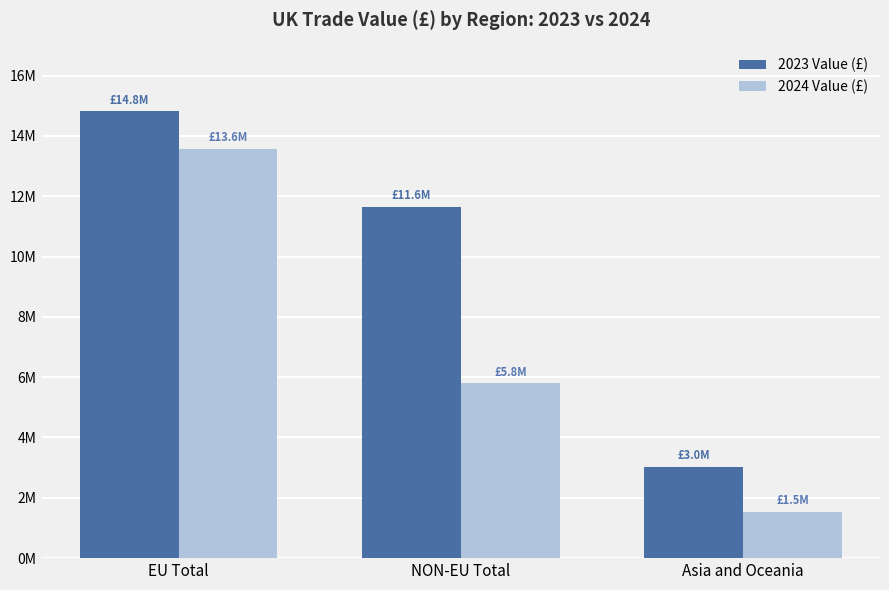

What is the value of the 2024 Value (£) bar at the 1st from the left?

13573457